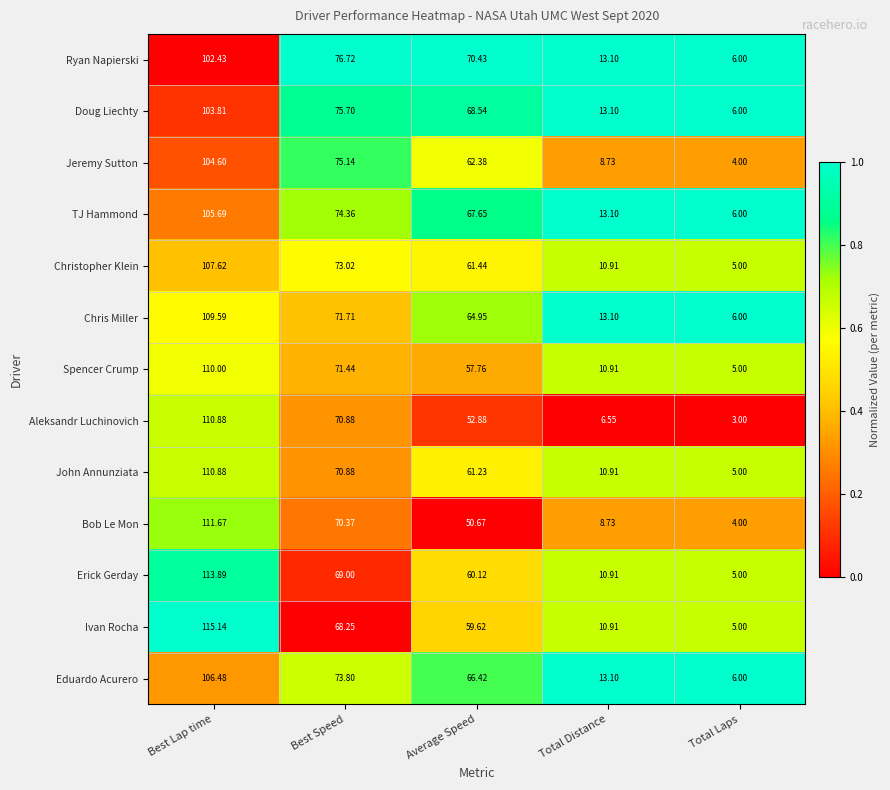

At which category is the sum across all series the highest?

Best Lap time